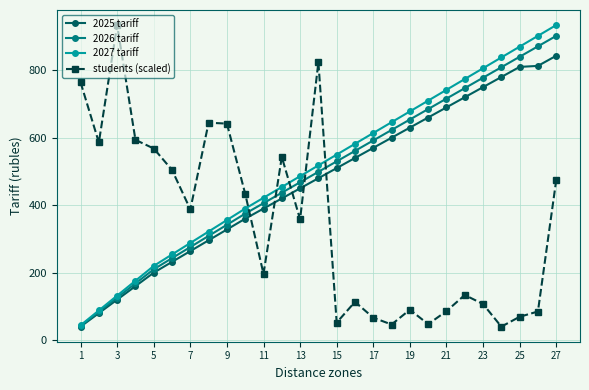

At how many categories does at least one series exceed 887?

3